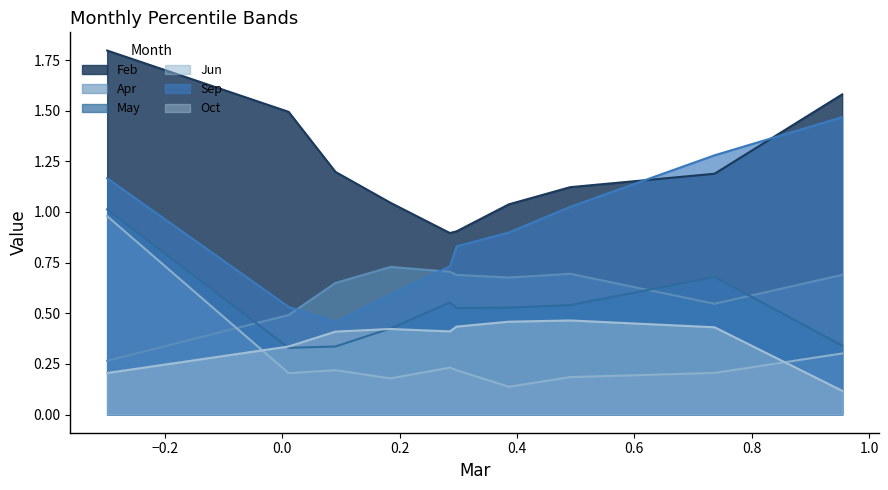

What is the greatest value displayed?

1.8